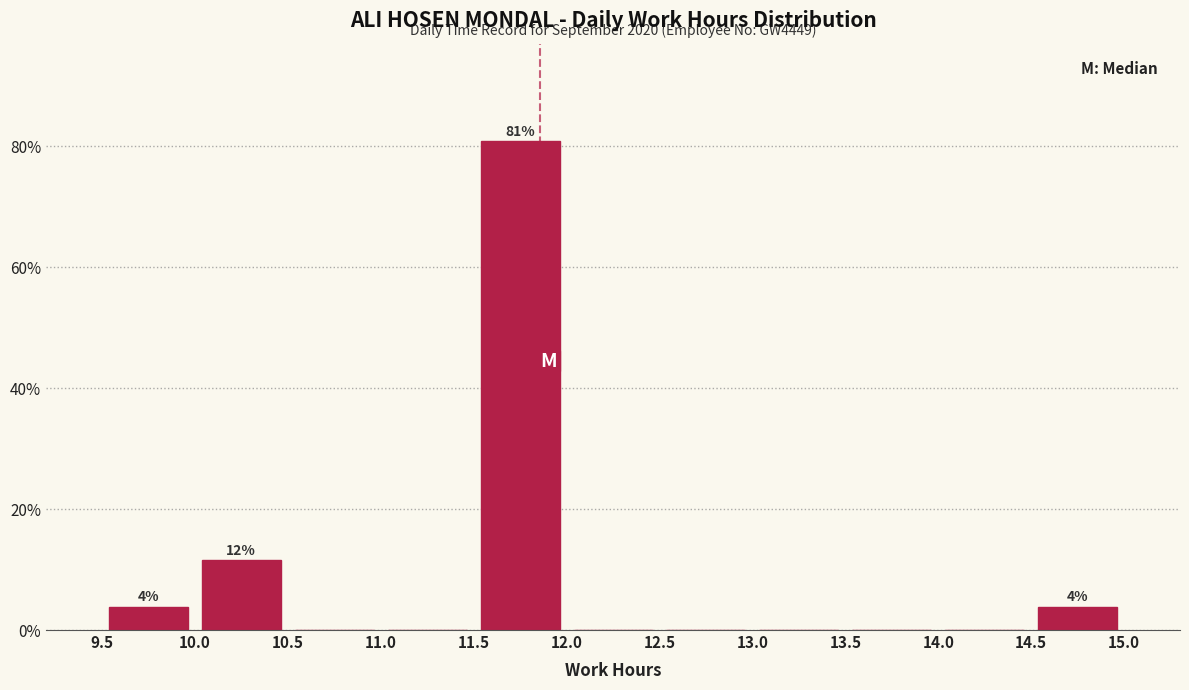

Over which range of the x-axis is the bar tallest?

11.5 to 12.0